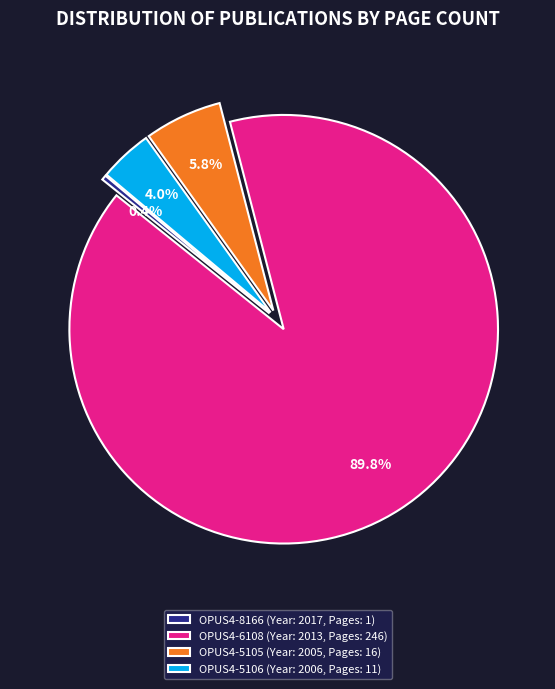

Is the sum of OPUS4-5106 and OPUS4-8166 greater than half?

No